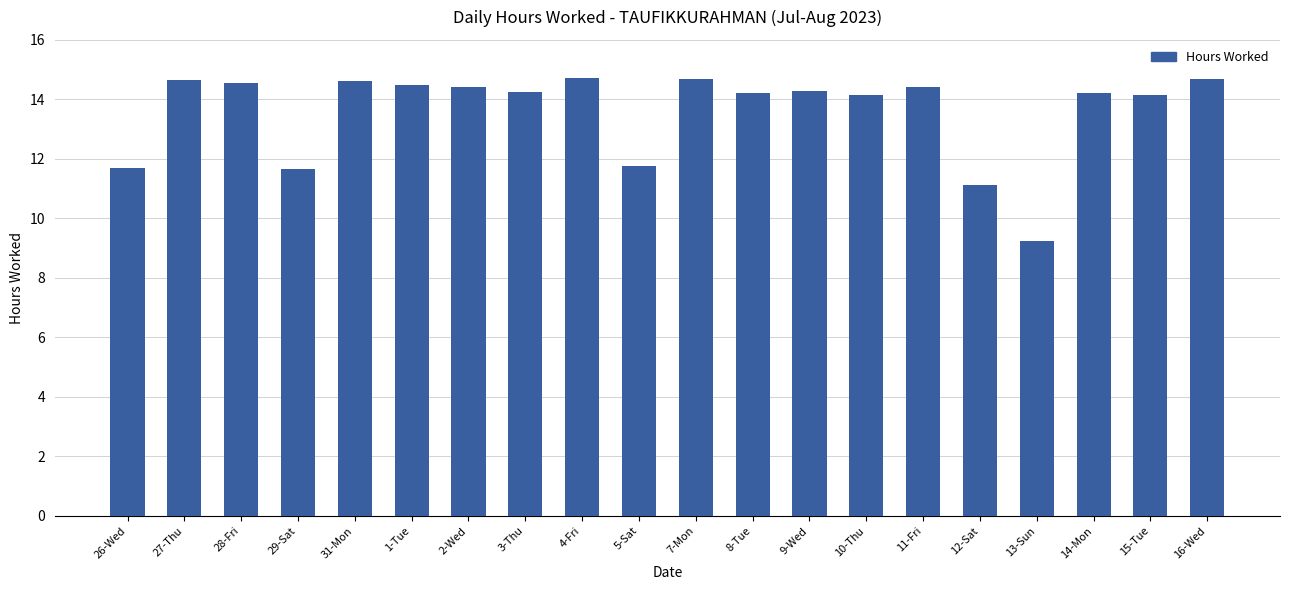

What is the difference between the maximum and minimum values?

5.5